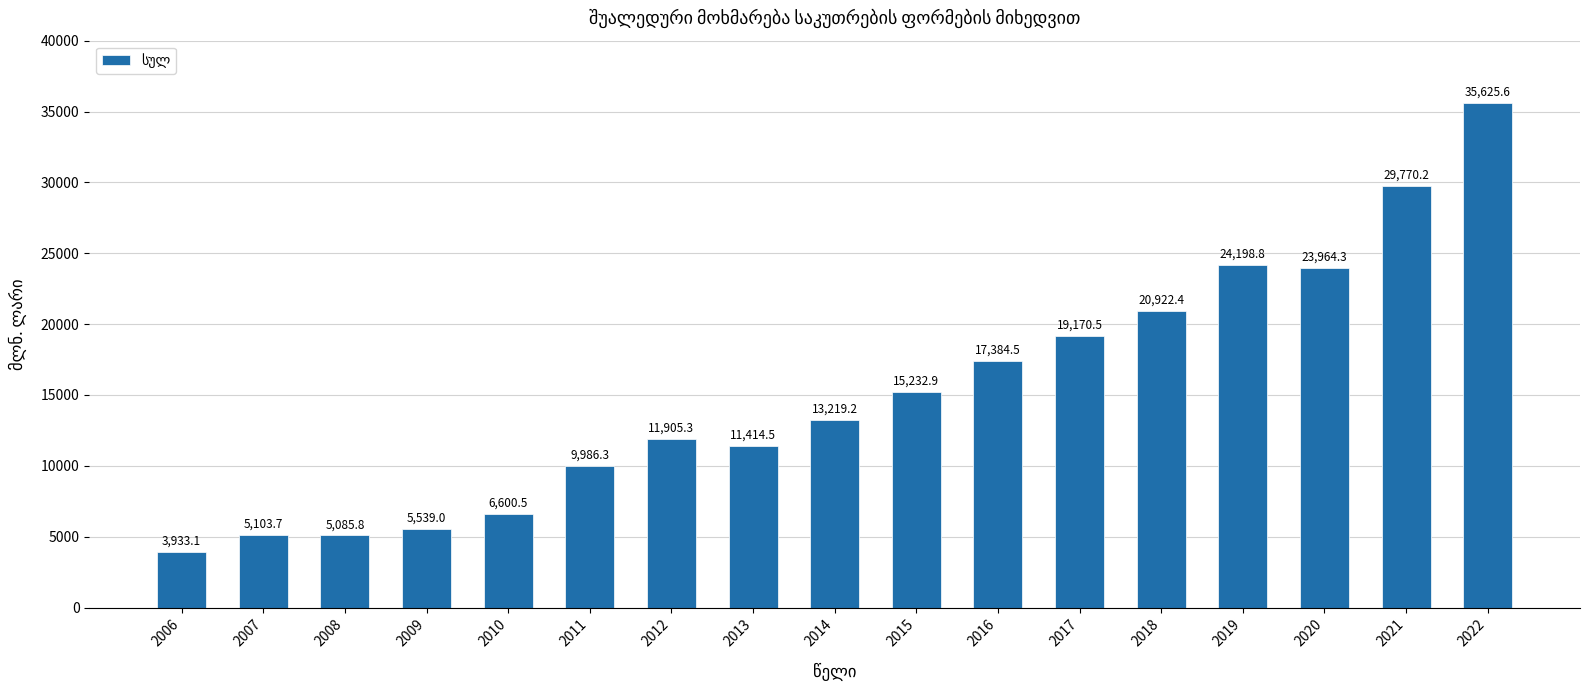

What is the greatest value displayed?

35625.6